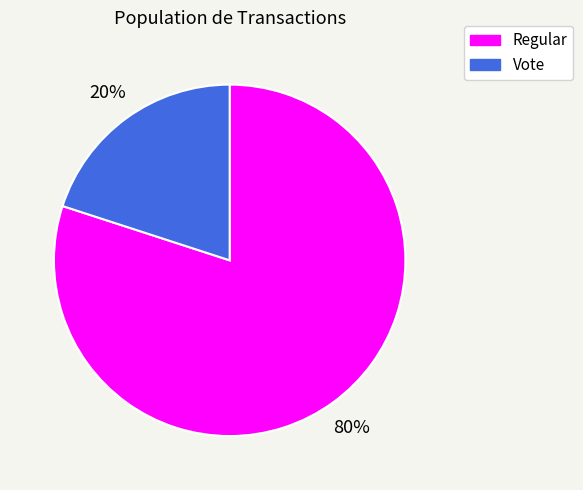

Rank the categories by value from lowest to highest.

Vote, Regular